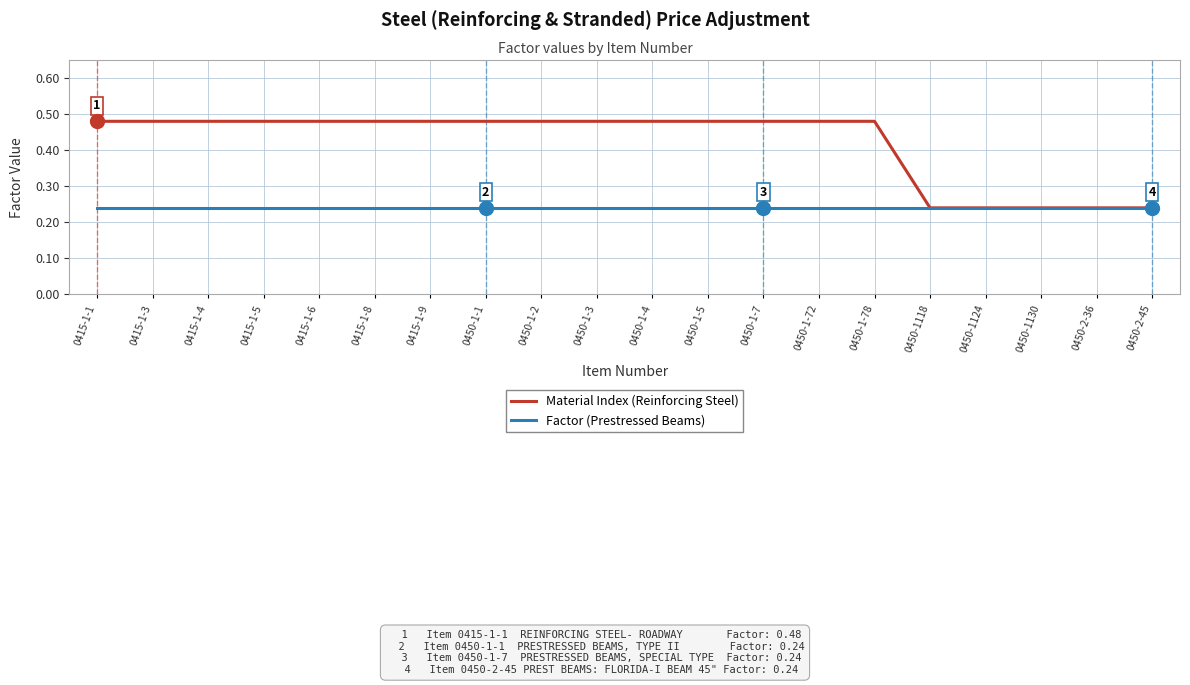

List the series in order of their peak value, highest first.

Material Index (Reinforcing Steel), Factor (Prestressed Beams)